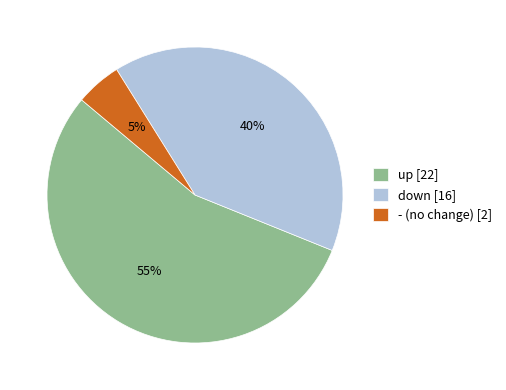

Which category has the biggest portion of the pie?

up